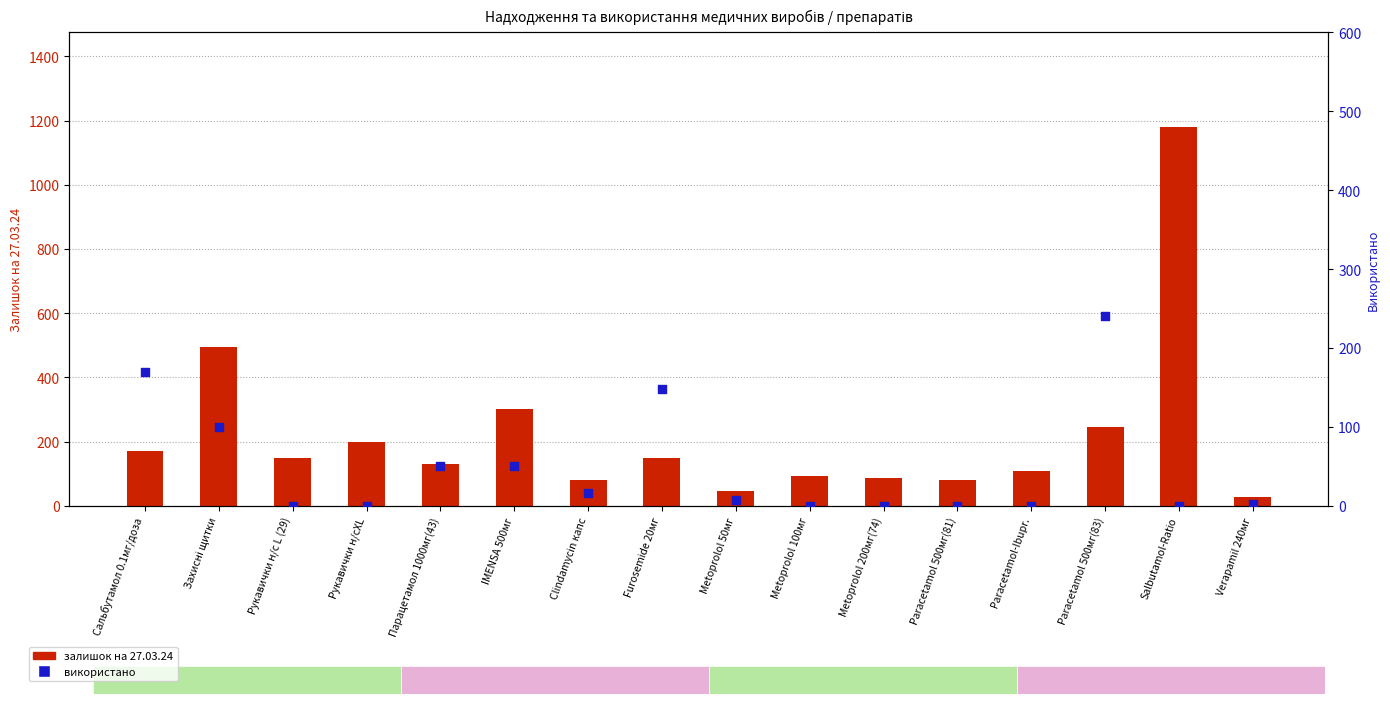

Which series has the largest Y range (max minus min)?

залишок (залишок на 27.03.24)